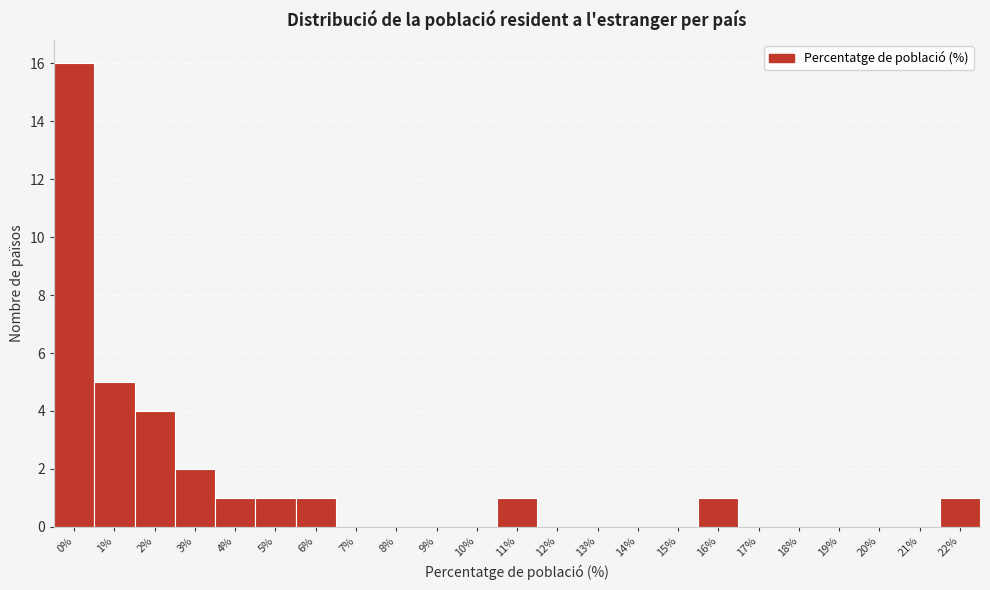

What is the ratio of the value at 11% to the value at 16%?

1.0